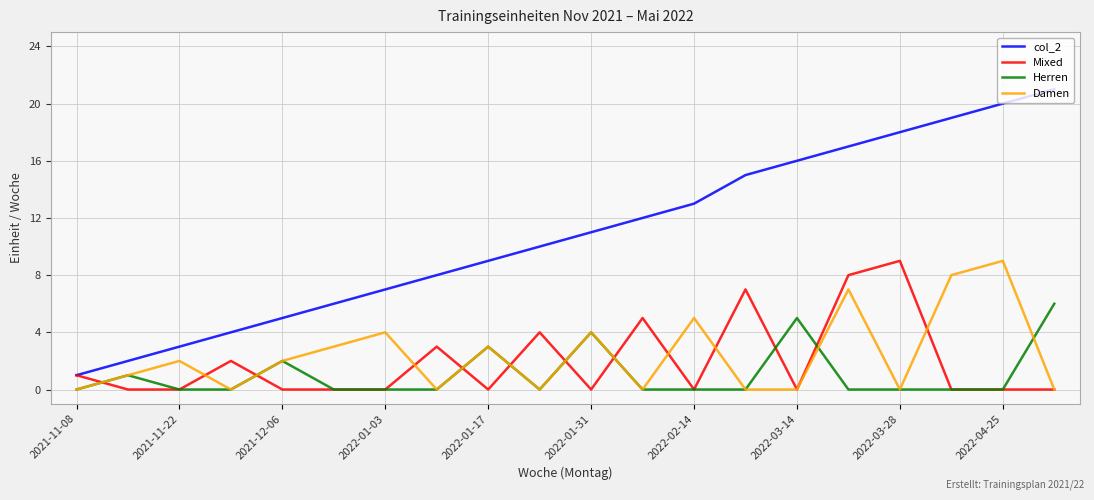

Reading right to left, list all the values displayed in this chart.

col_2: 21	20	19	18	17	16	15	13	12	11	10	9	8	7	6	5	4	3	2	1
Mixed: 0	0	0	9	8	0	7	0	5	0	4	0	3	0	0	0	2	0	0	1
Herren: 6	0	0	0	0	5	0	0	0	4	0	3	0	0	0	2	0	0	1	0
Damen: 0	9	8	0	7	0	0	5	0	4	0	3	0	4	3	2	0	2	1	0